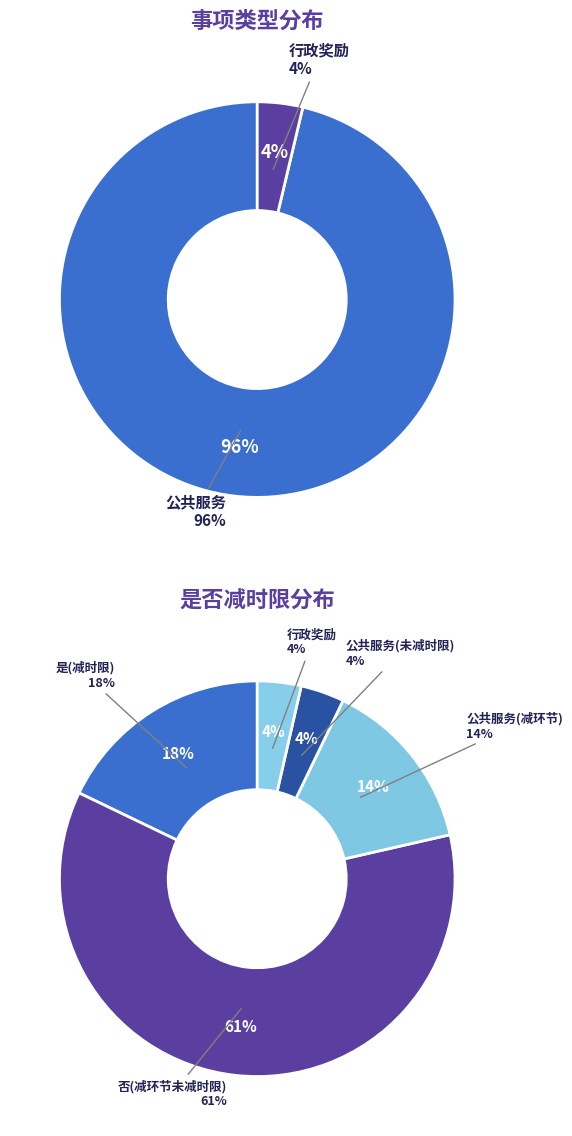

Is it true that 公共服务 is 82% of the pie?

False